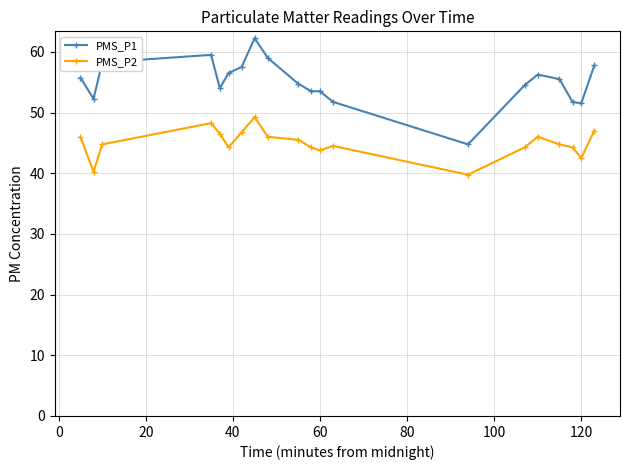

Which series has the widest spread of values?

PMS_P1